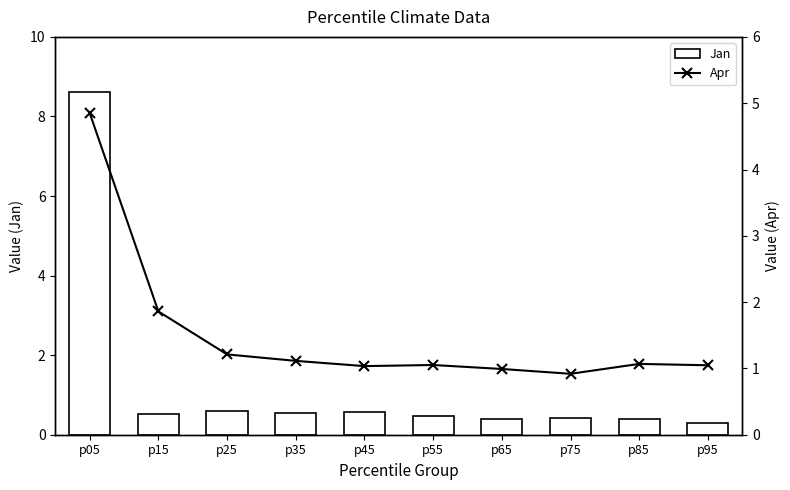

Rank the series at p65 from highest to lowest value.

Apr, Jan